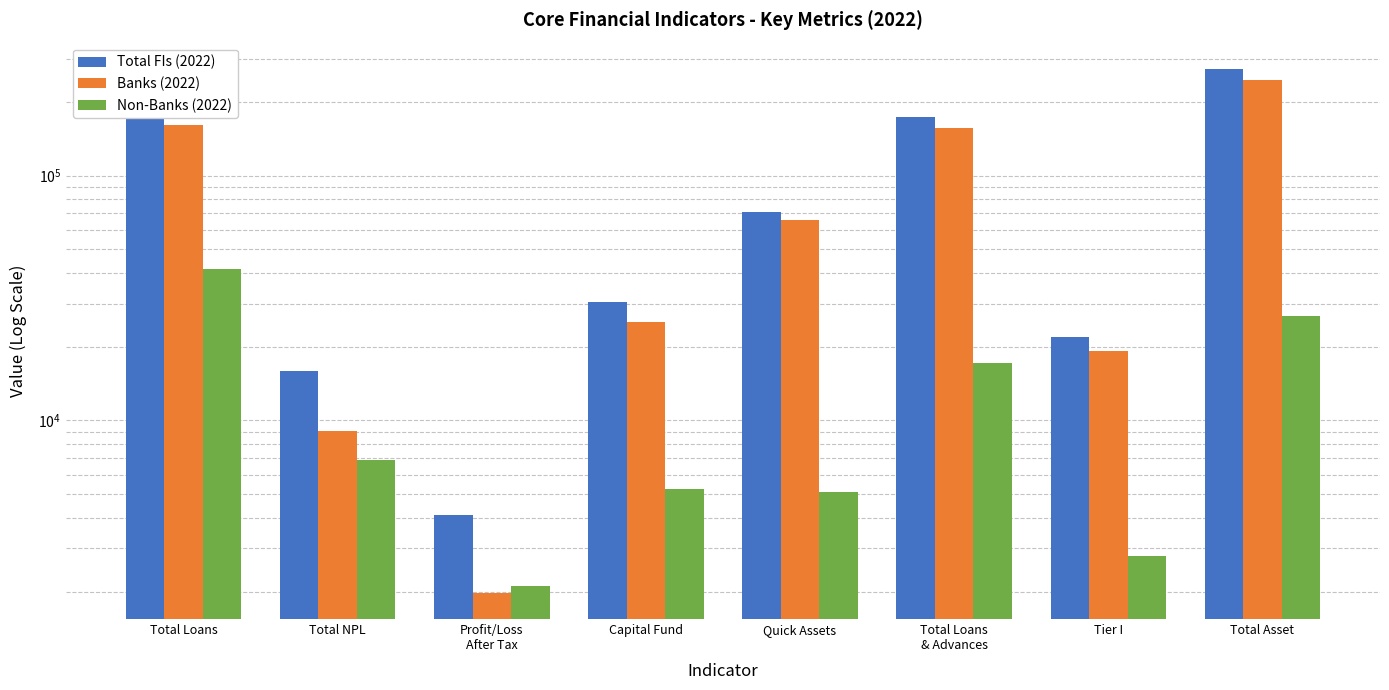

Reading left to right, list all the values displayed in this chart.

Total FIs (2022): 202383.3	15956.0	4091.6	30424.5	70790.0	173642.5	21946.7	272699.7
Banks (2022): 160873.7	9094.1	1976.6	25186.3	65665.2	156444.6	19144.9	245960.9
Non-Banks (2022): 41509.6	6862.0	2114.9	5238.2	5124.8	17198.0	2801.8	26738.7